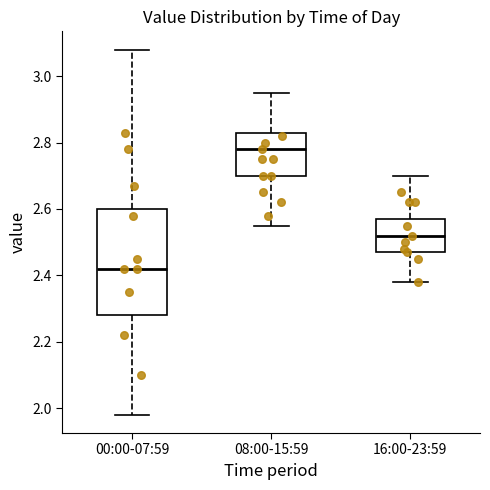

Where is the upper edge of the box for 16:00-23:59 on the y-axis? The values are not printed on the chart, so give them approximately, as read against the axis.

2.58